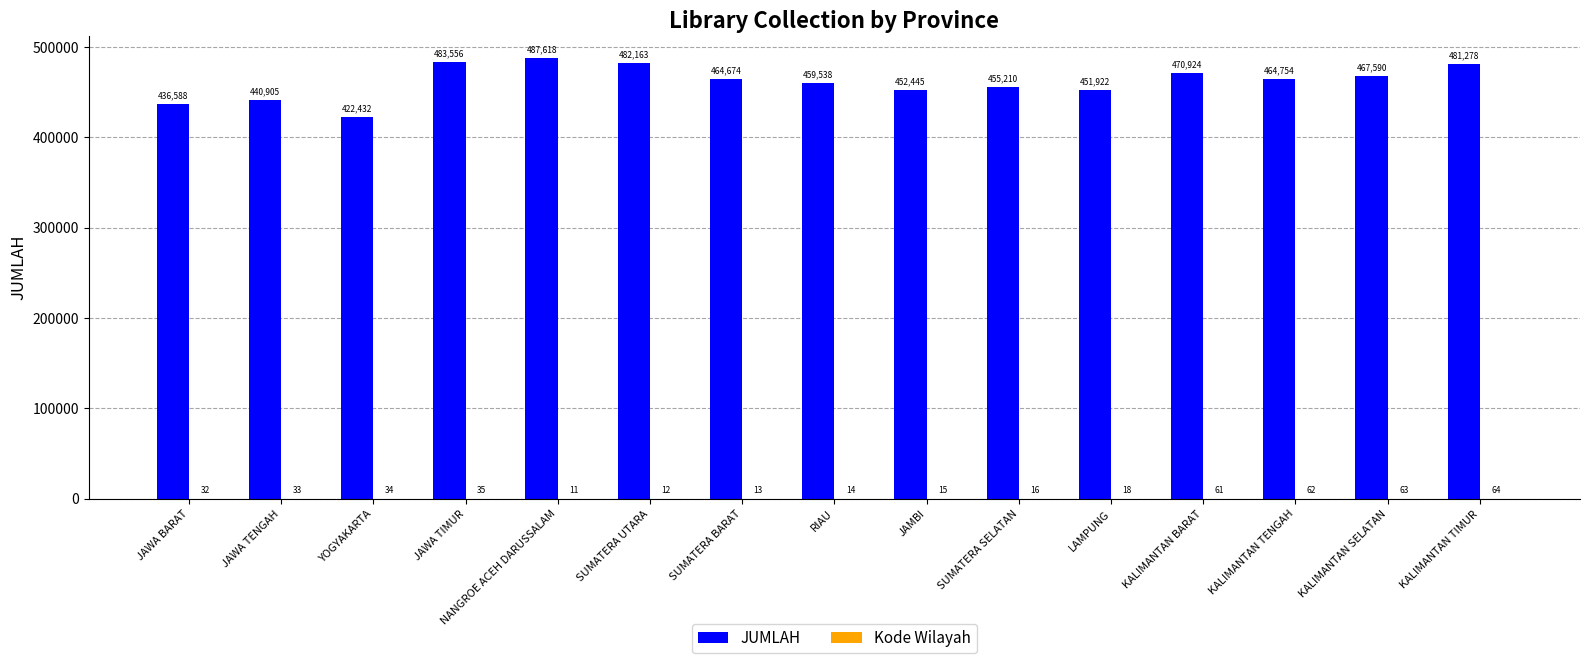

Which series changed the most between SUMATERA BARAT and RIAU?

JUMLAH